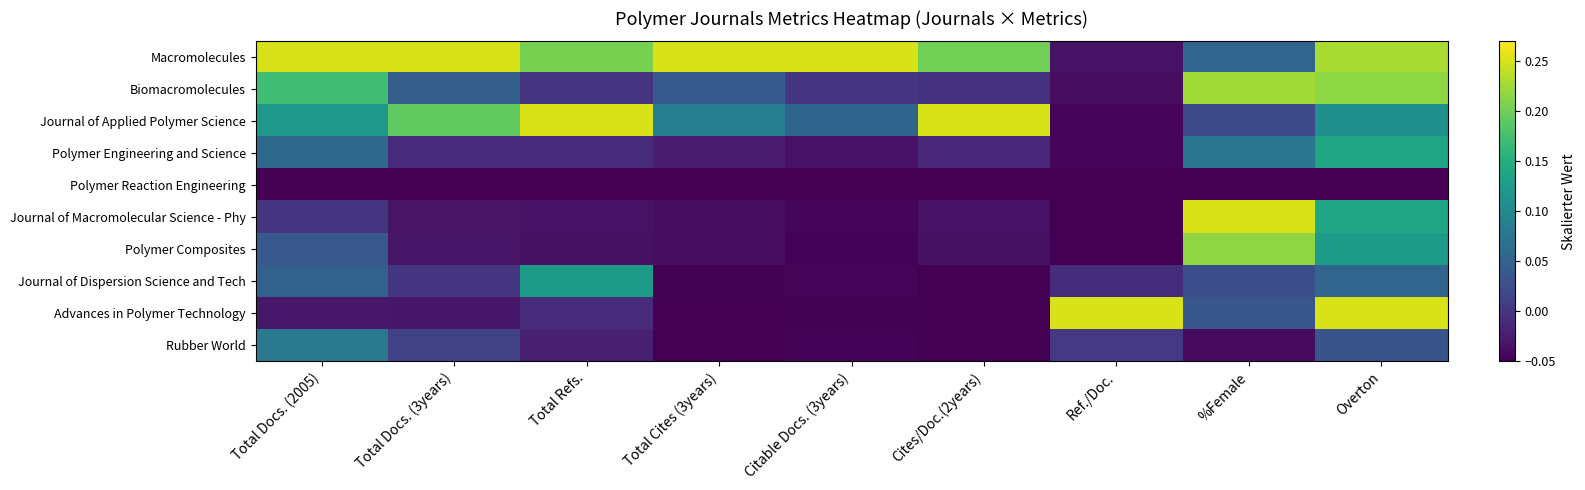

Rank the series at Total Docs. (2005) from lowest to highest value.

Polymer Reaction Engineering, Advances in Polymer Technology, Journal of Macromolecular Science - Phy, Polymer Composites, Journal of Dispersion Science and Tech, Polymer Engineering and Science, Rubber World, Journal of Applied Polymer Science, Biomacromolecules, Macromolecules